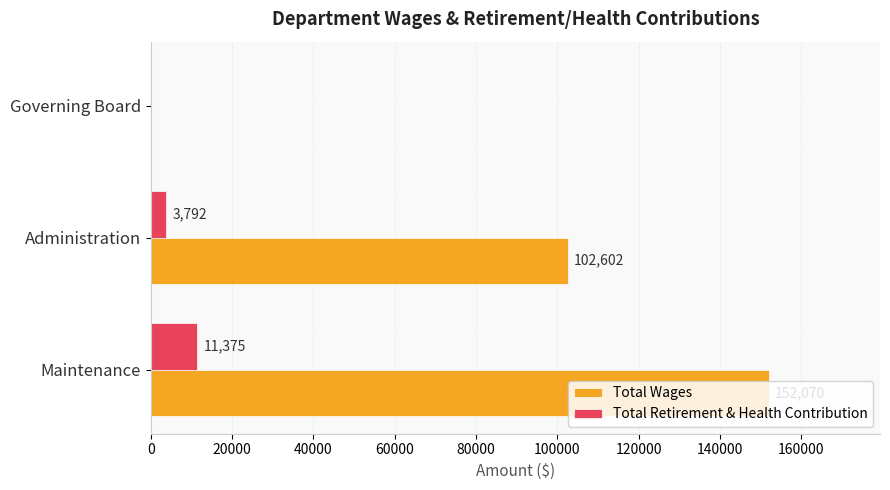

What is the total value across all series at Maintenance?

163445